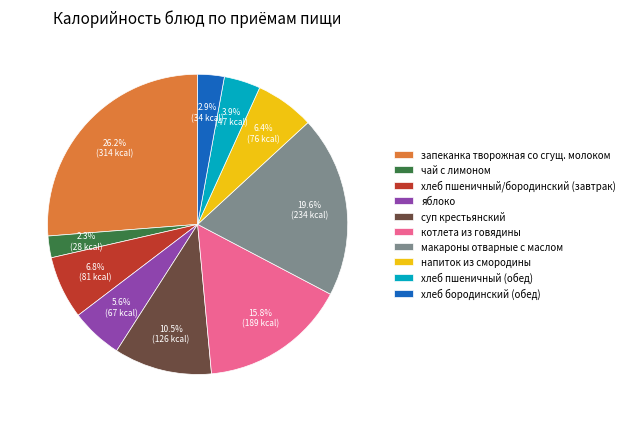

Which slice is the smallest?

чай с лимоном